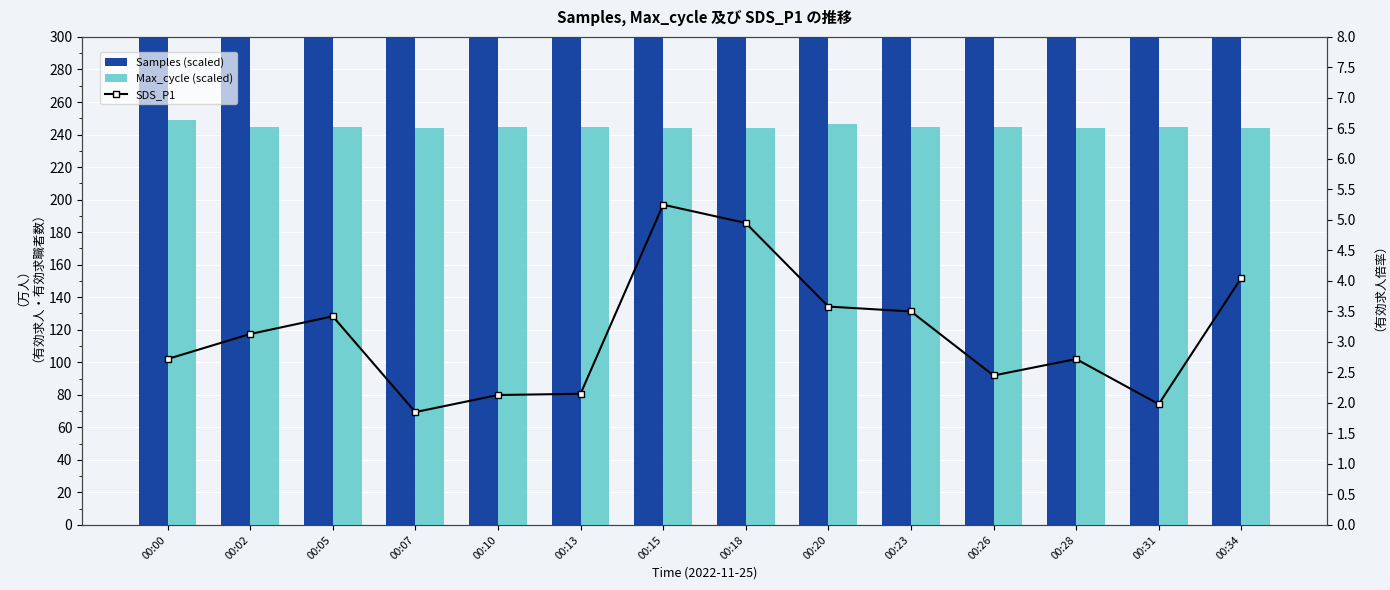

True or false: Max_cycle (scaled) has a value of 244.4 at 00:02.

True